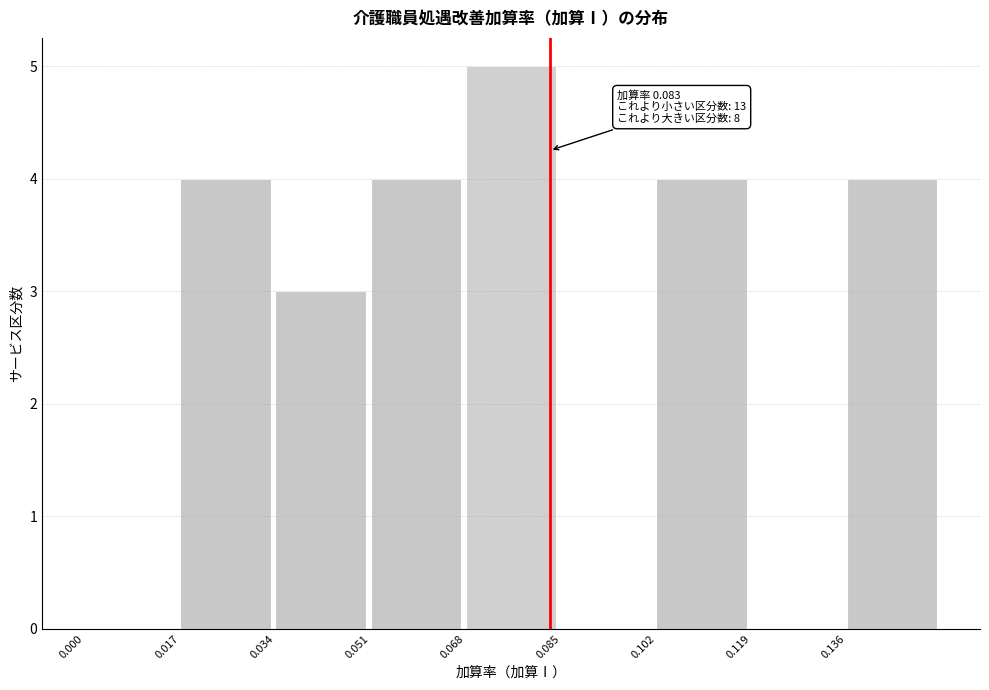

Which range on the x-axis has the tallest bar?

0.068 to 0.085